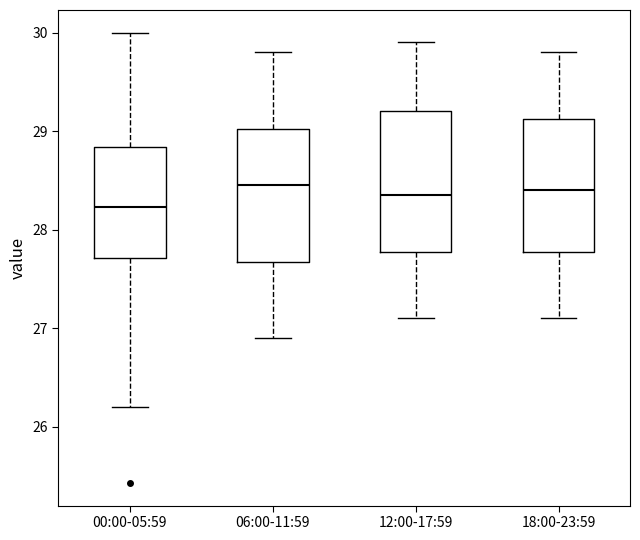

Reading left to right, transcribe this box plot: for each box, give where its median line is, the range the box spans, and where its two whiskers end, as read against the y-axis. The values are not printed on the chart, so give them approximately, as read against the axis.

00:00-05:59: median 28.2, box 27.7 to 28.8, whiskers 26.2 to 30.0
06:00-11:59: median 28.5, box 27.7 to 29.0, whiskers 26.9 to 29.8
12:00-17:59: median 28.4, box 27.8 to 29.2, whiskers 27.1 to 29.9
18:00-23:59: median 28.4, box 27.8 to 29.1, whiskers 27.1 to 29.8